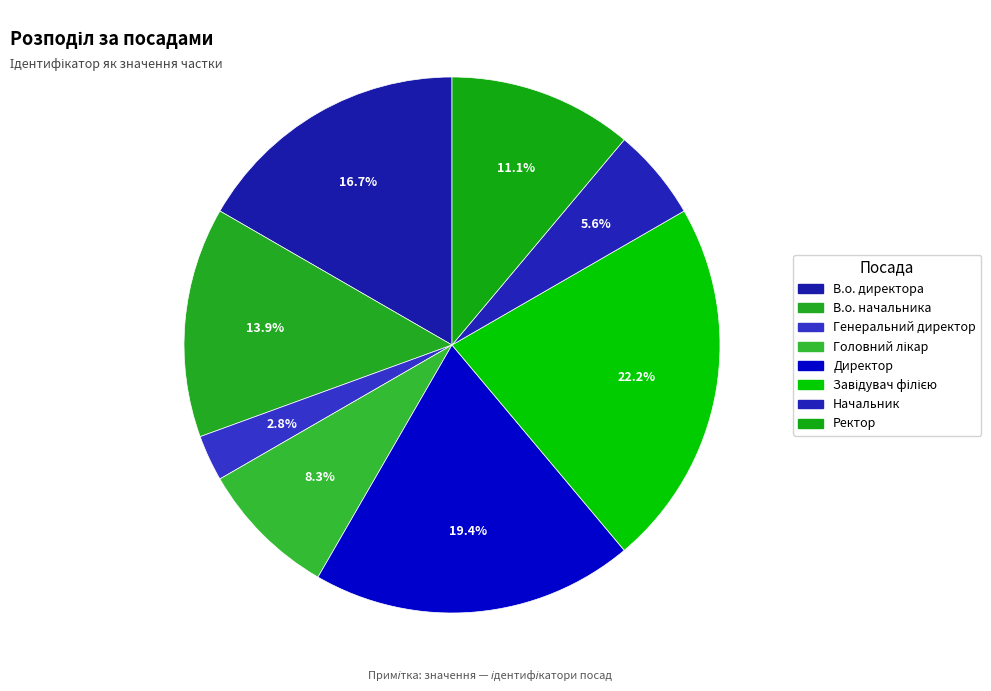

Between Директор and Генеральний директор, which is larger?

Директор